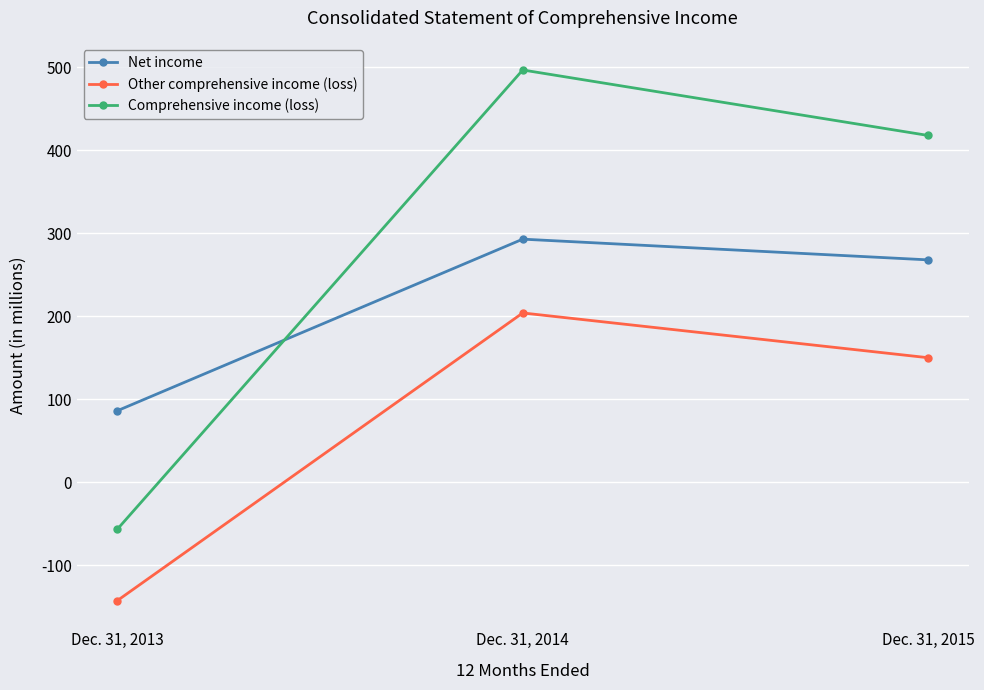

Which series has the widest spread of values?

Comprehensive income (loss)